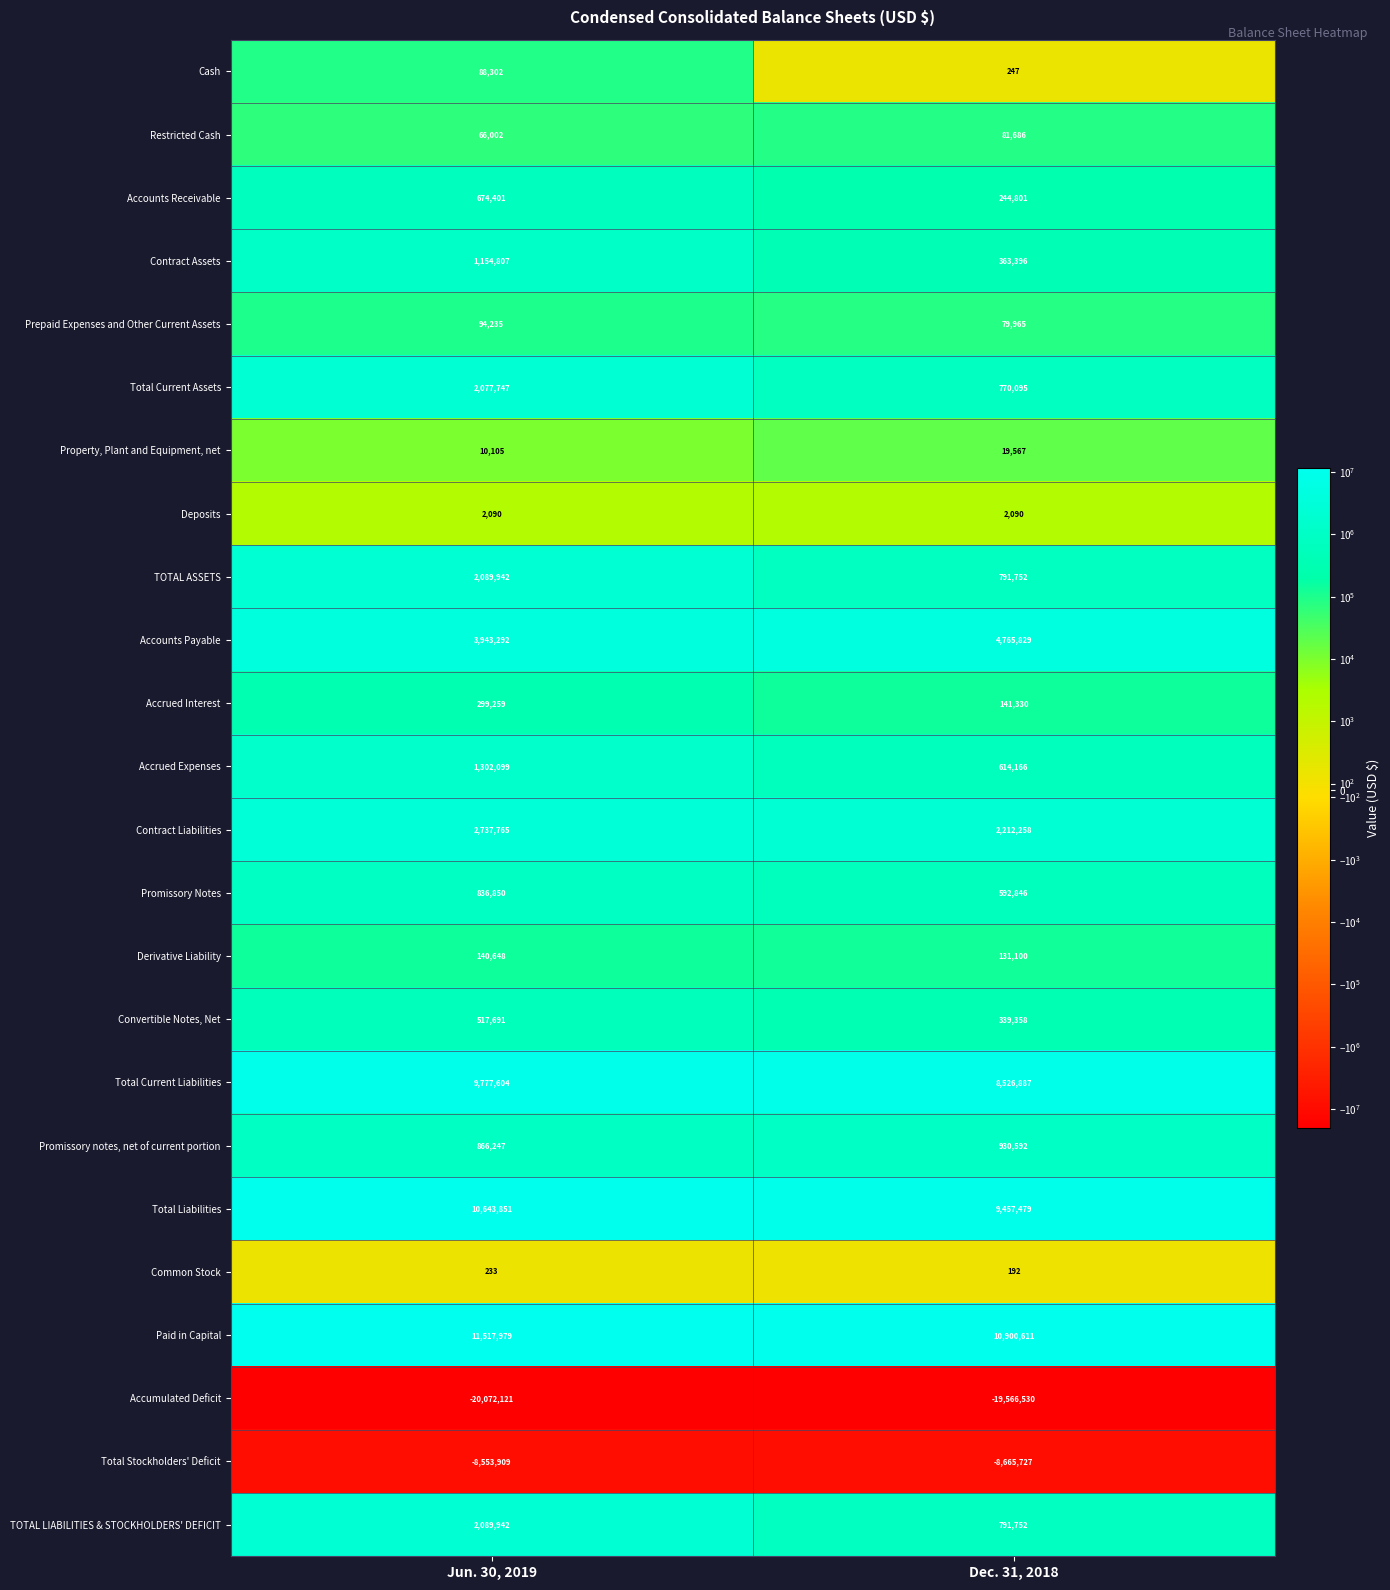

What is the maximum value shown in the chart?

11517979